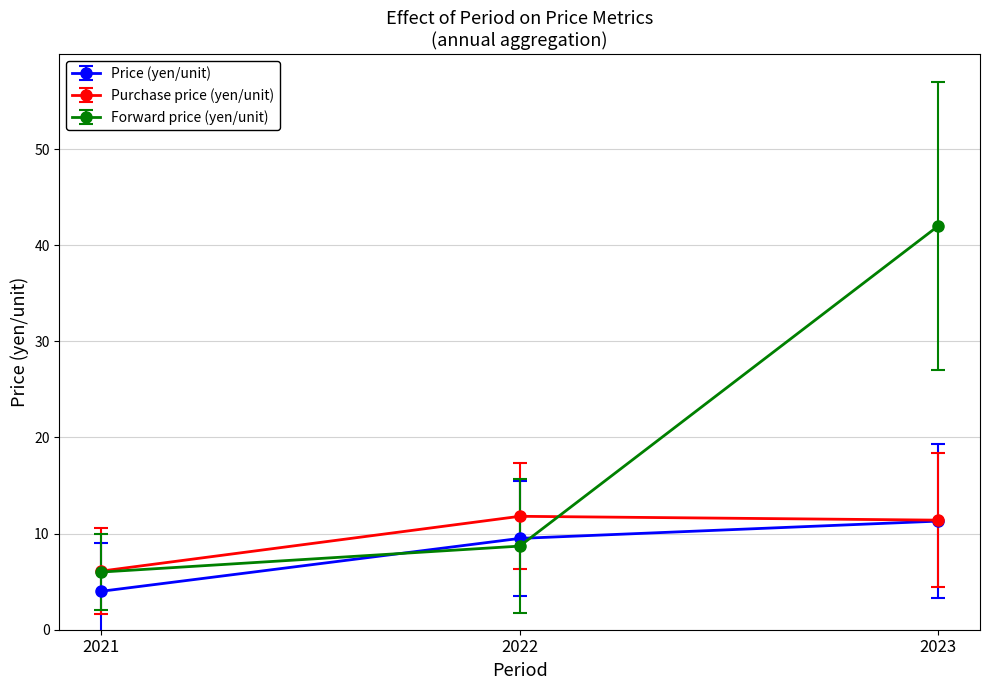

At how many categories does at least one series exceed 7?

2